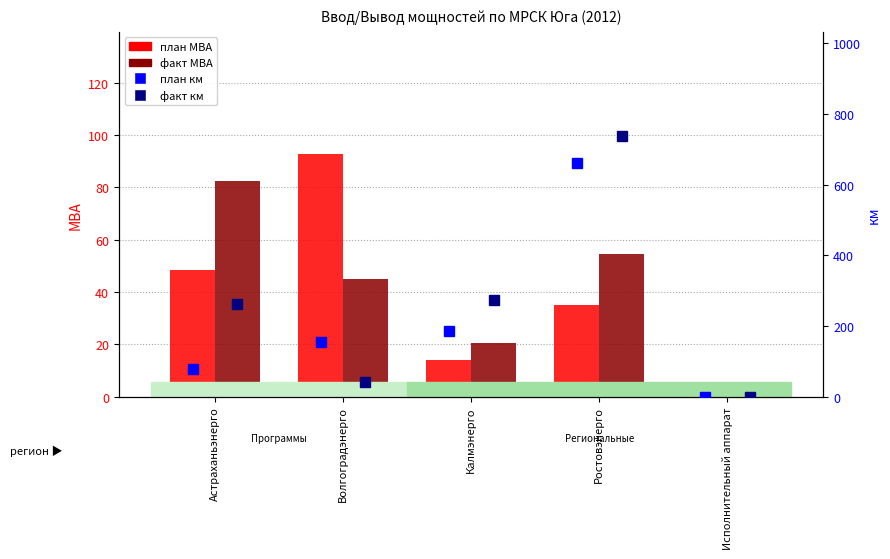

What position from the right is Исполнительный аппарат?

1